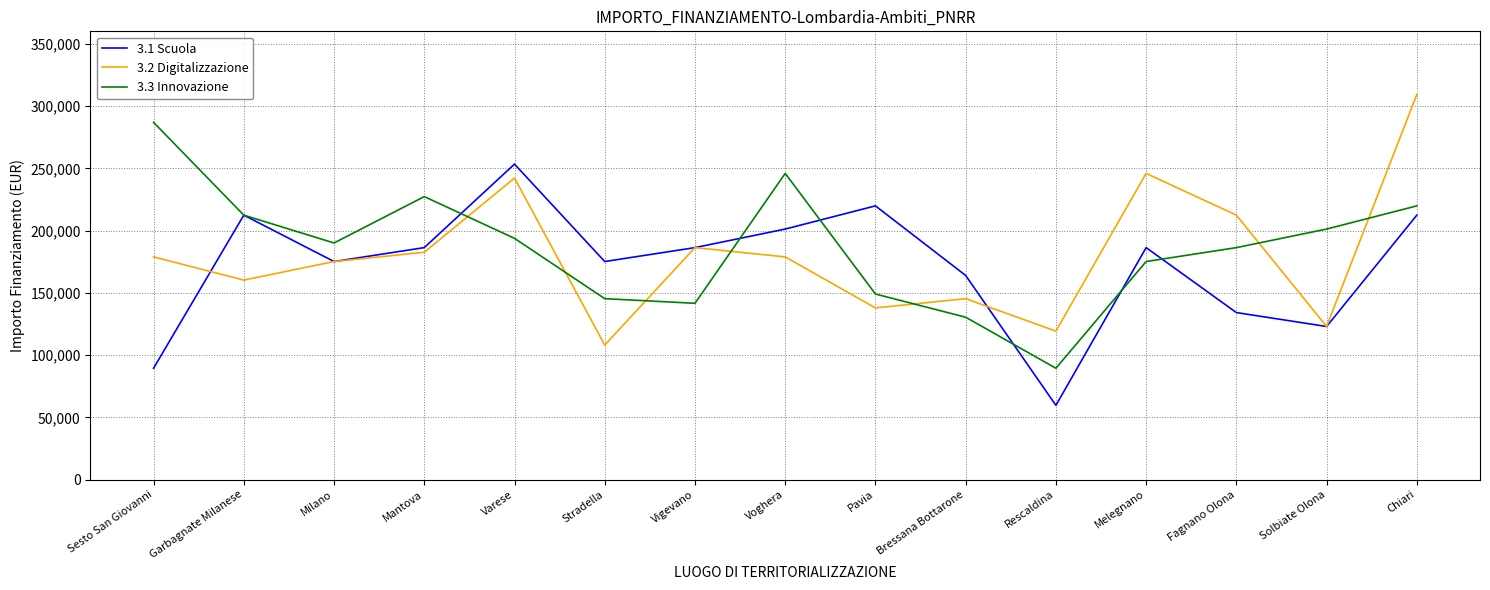

What is the difference between the second highest and second lowest values in the 3.2 Digitalizzazione series?

126677.7